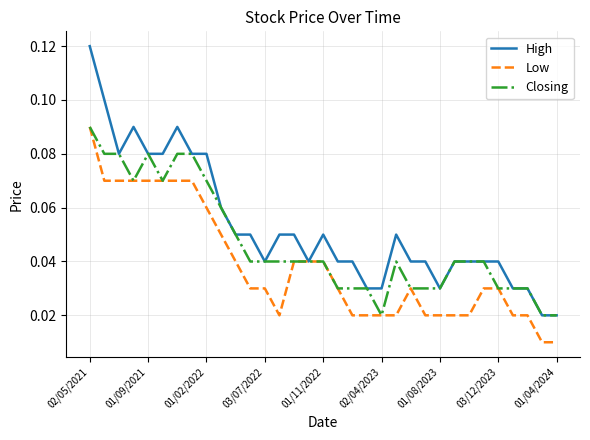

Which series has the largest range (max minus min)?

High